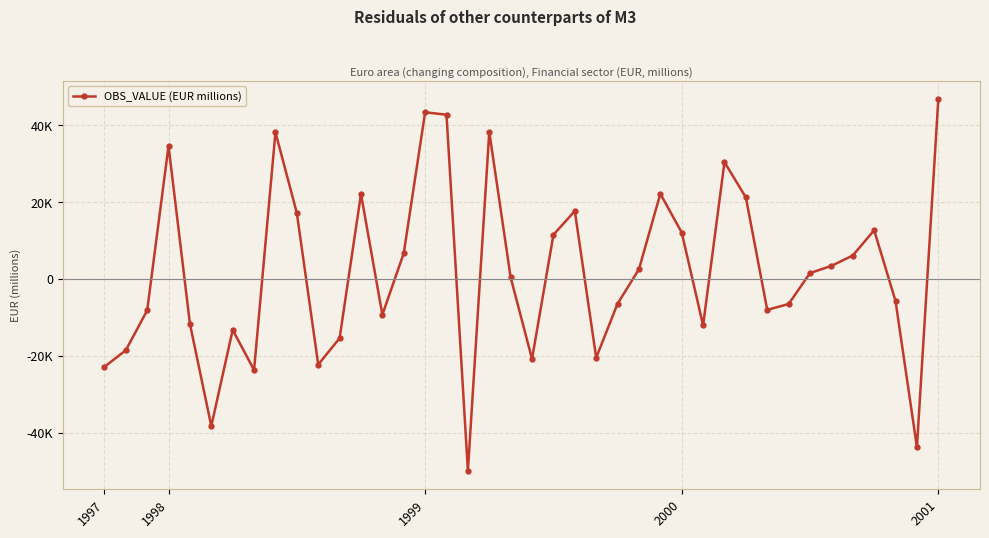

Is this an area chart (filled region under the line)?

No